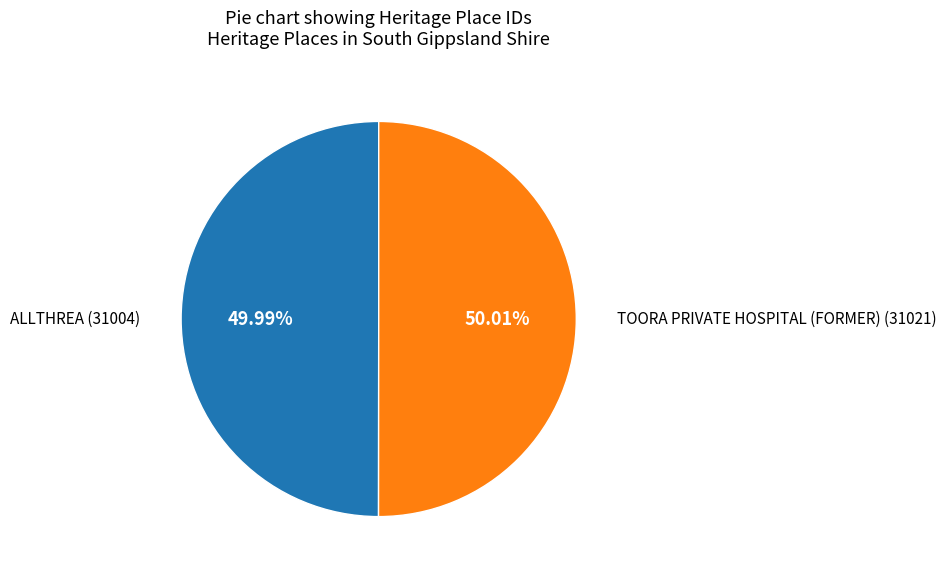

Count the number of slices in the pie.

2